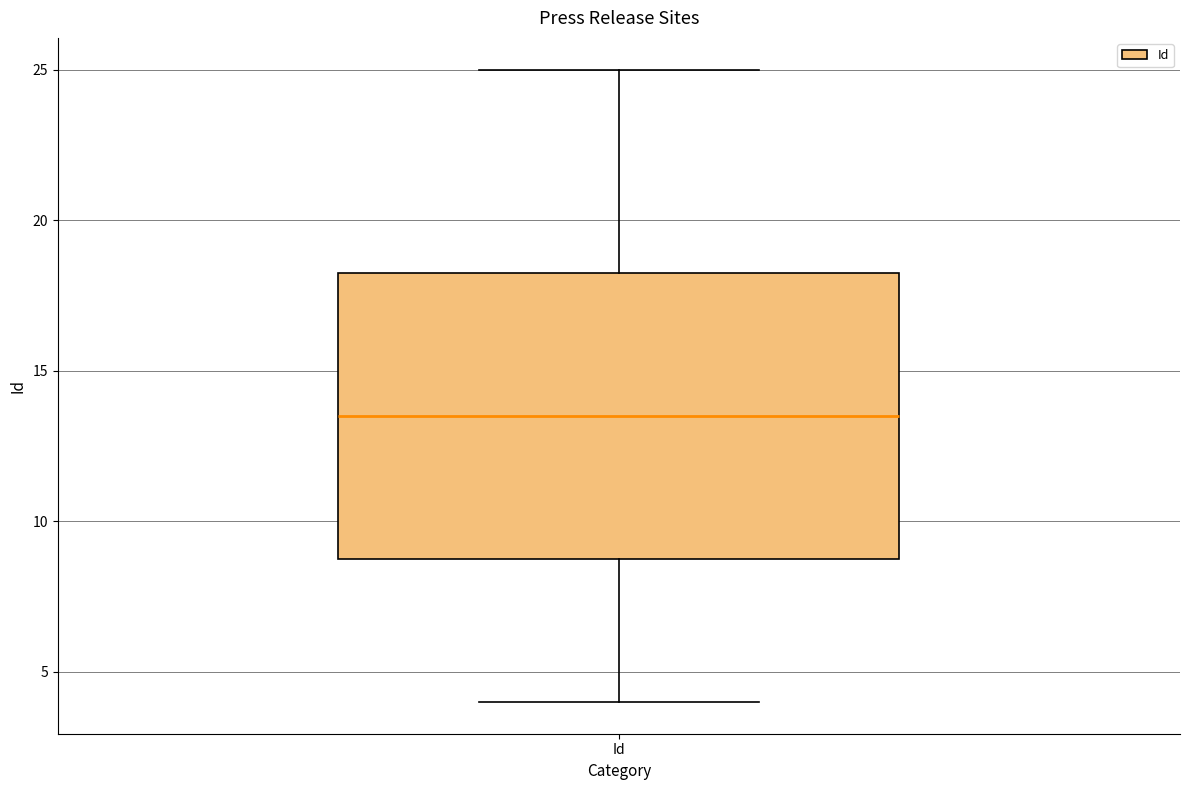

Read this box plot against the y-axis: the position of the median line, the range covered by the box, and the ends of both whiskers. The values are not printed on the chart, so give them approximately, as read against the axis.

median 13.5, box 9.0 to 18.5, whiskers 4.0 to 25.0